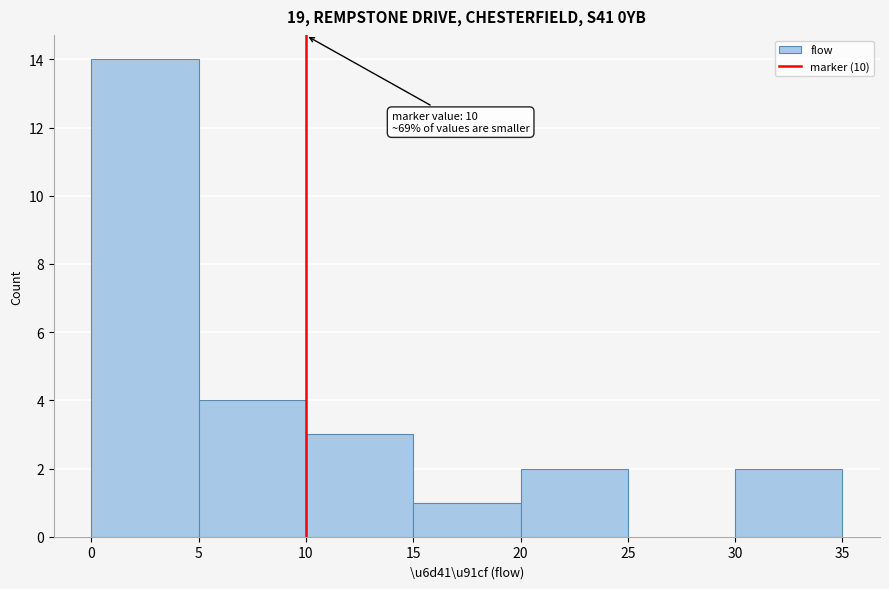

Over which range of the x-axis is the bar tallest?

0 to 5